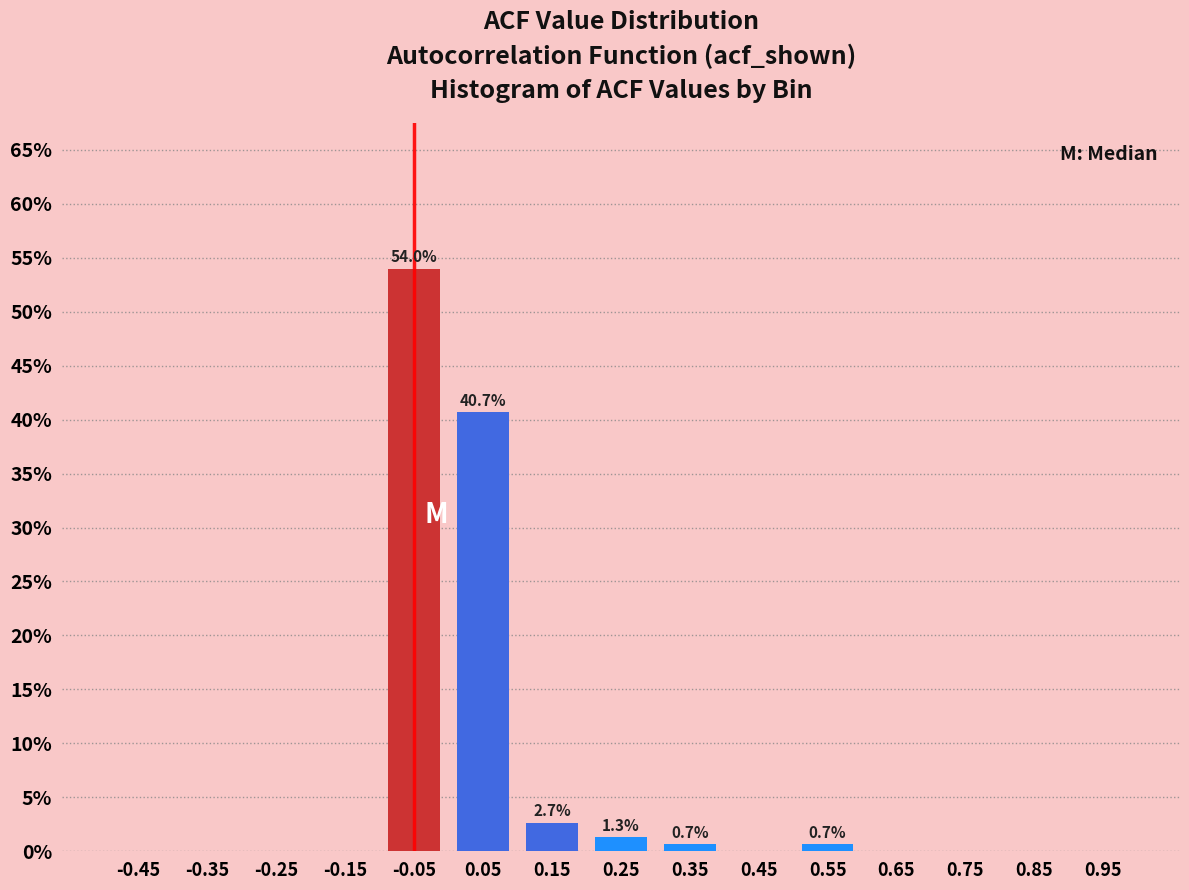

Reading left to right, list all the values displayed in this chart.

-0.45=0.0	-0.35=0.0	-0.25=0.0	-0.15=0.0	-0.05=54.0	0.05=40.7	0.15=2.7	0.25=1.3	0.35=0.7	0.45=0.0	0.55=0.7	0.65=0.0	0.75=0.0	0.85=0.0	0.95=0.0